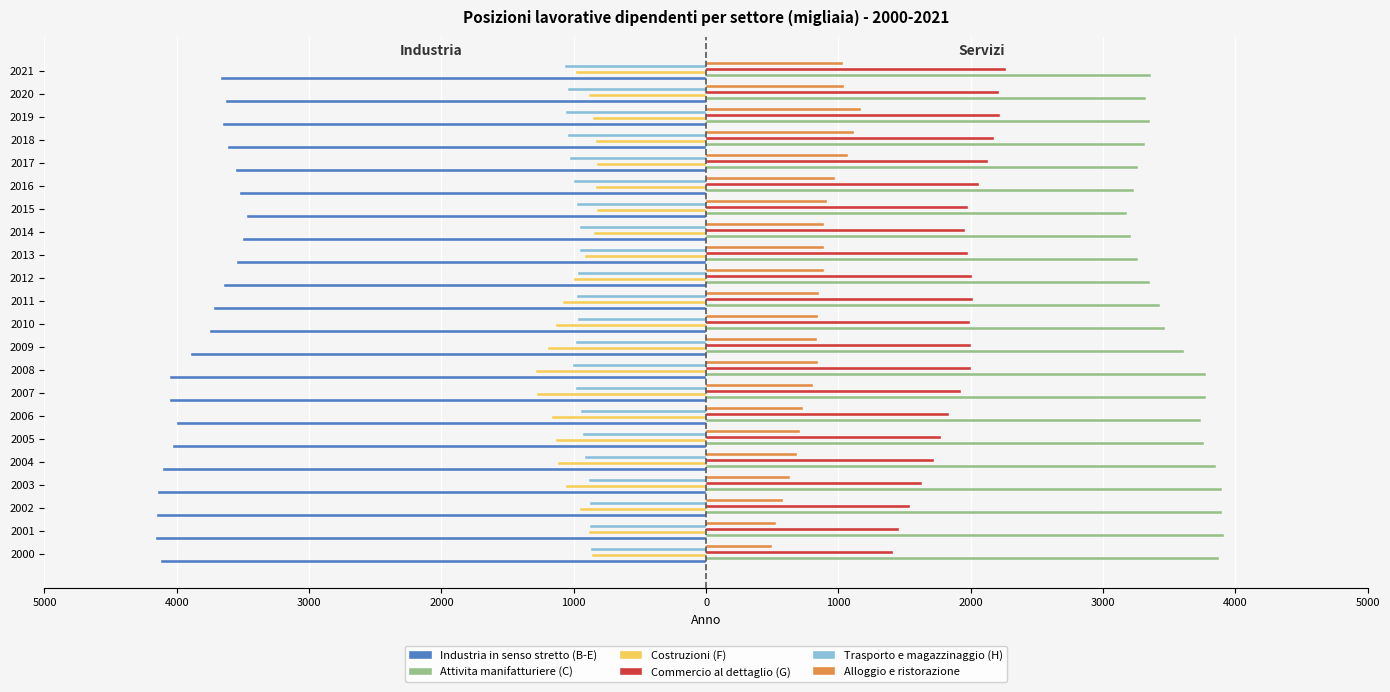

Count the number of categories in the chart.

22